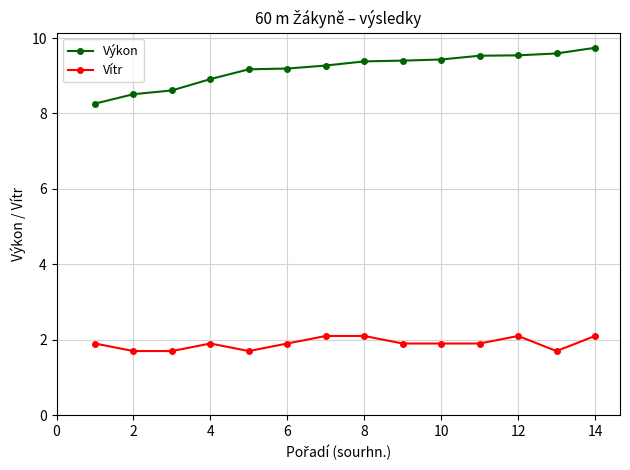

True or false: Výkon and Vítr cross at least once.

False